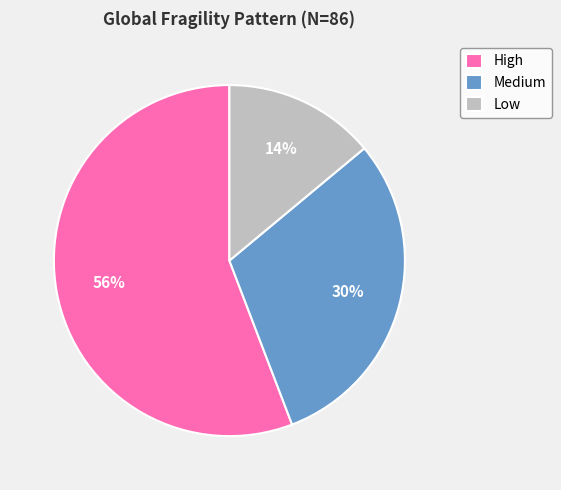

How many segments does this pie chart have?

3